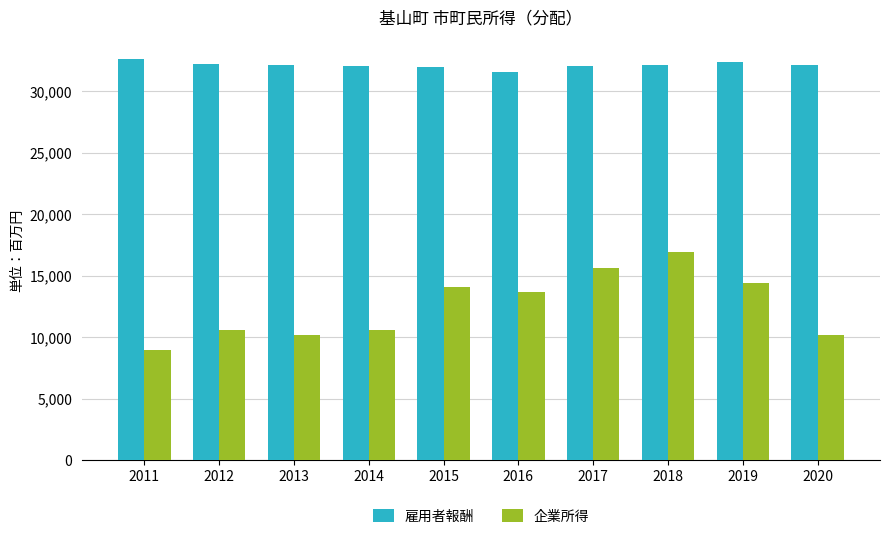

List the series in order of their overall mean, lowest first.

企業所得, 雇用者報酬